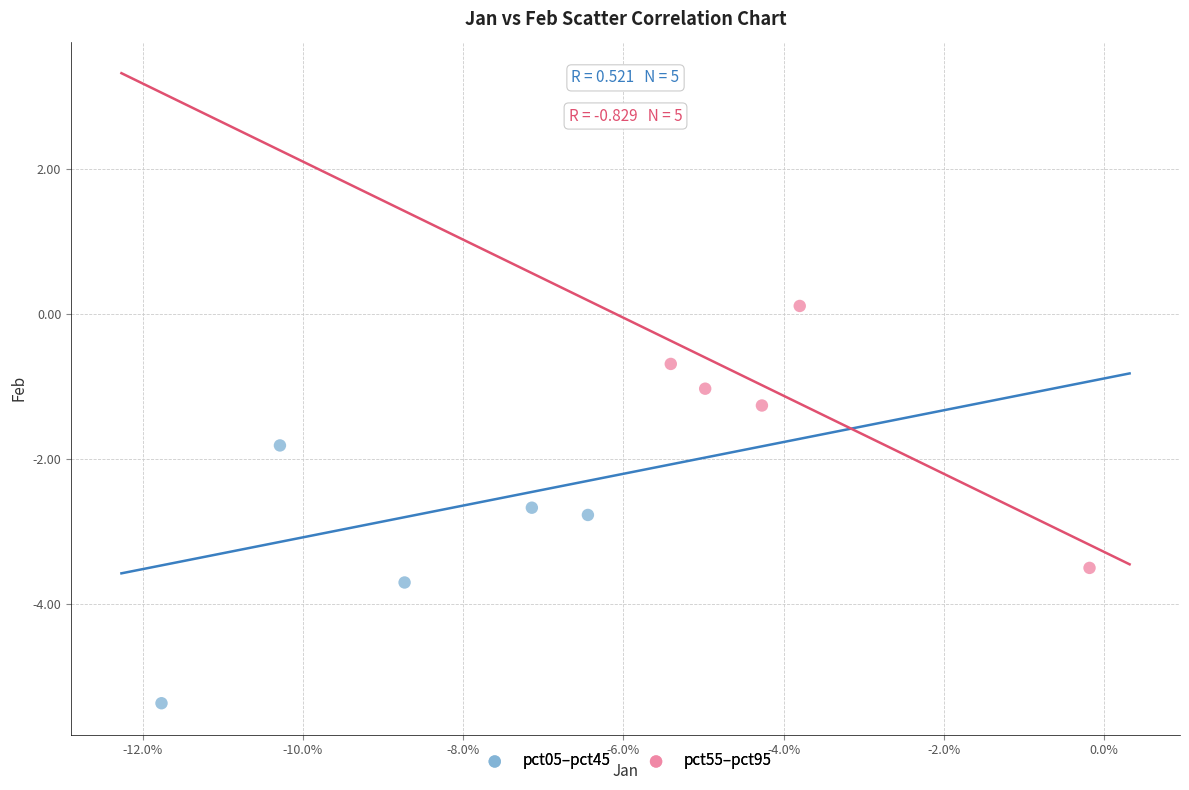

What are all the series names shown in the legend?

pct05–pct45, pct55–pct95